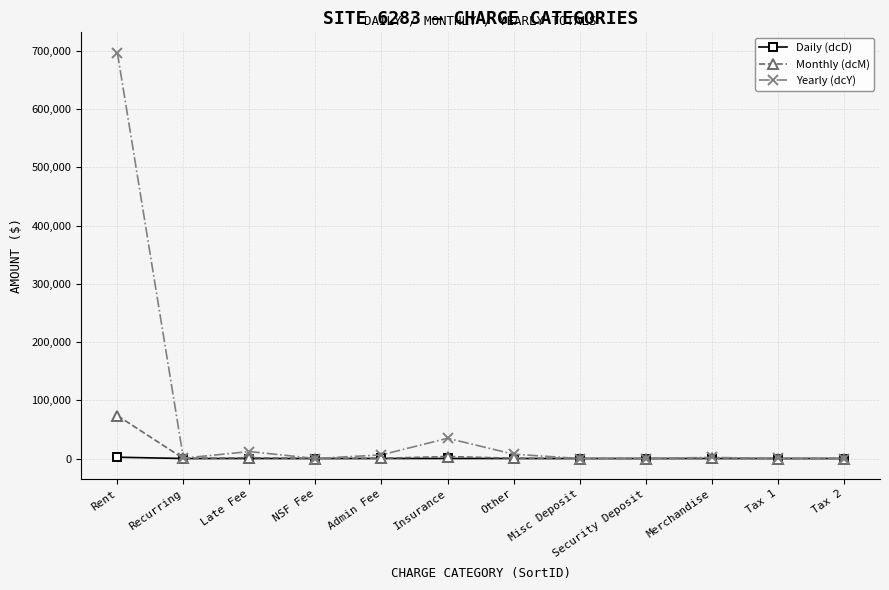

What is the highest value of the Daily (dcD) series?

2224.8